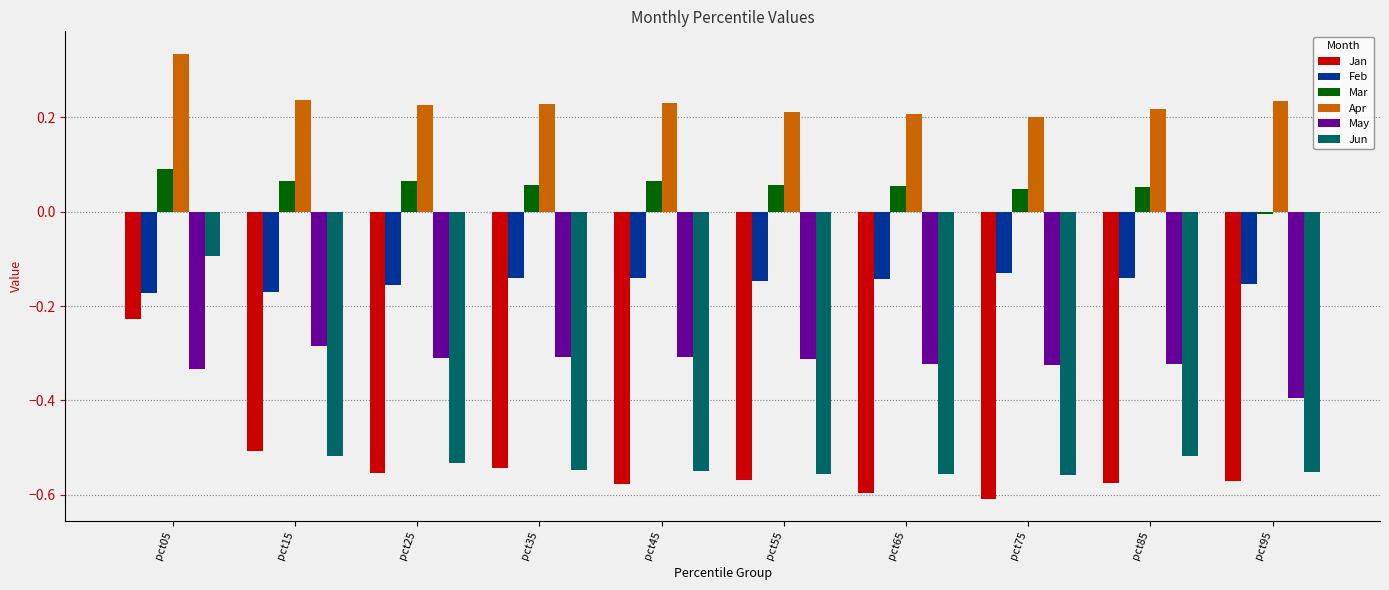

Which category has the highest value in the Mar series?

pct05